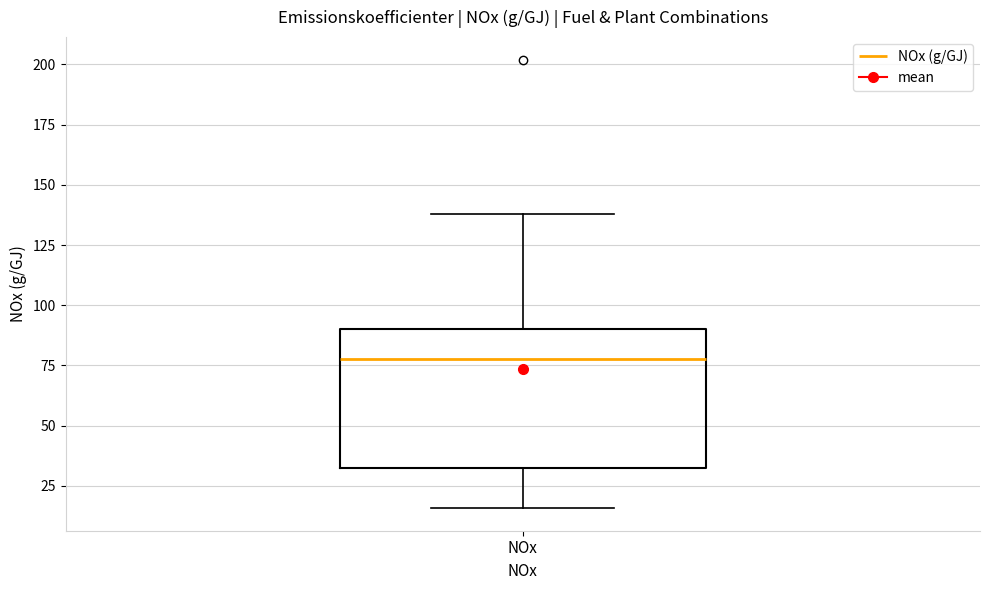

Where is the upper edge of the box for NOx on the y-axis? The values are not printed on the chart, so give them approximately, as read against the axis.

90